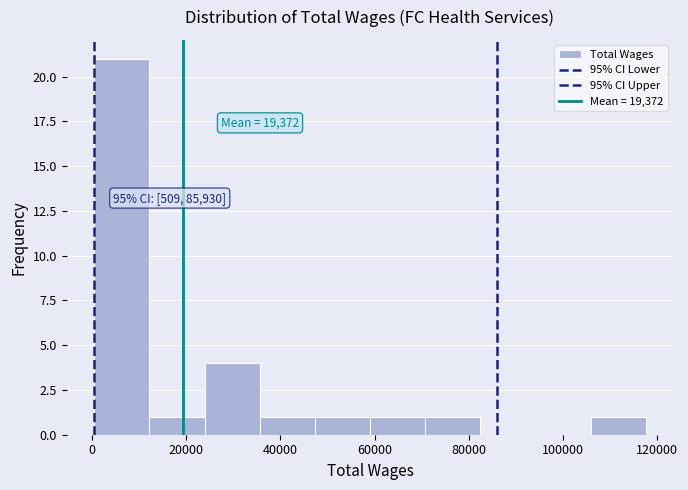

Over which range of the x-axis is the bar tallest?

0 to 12000